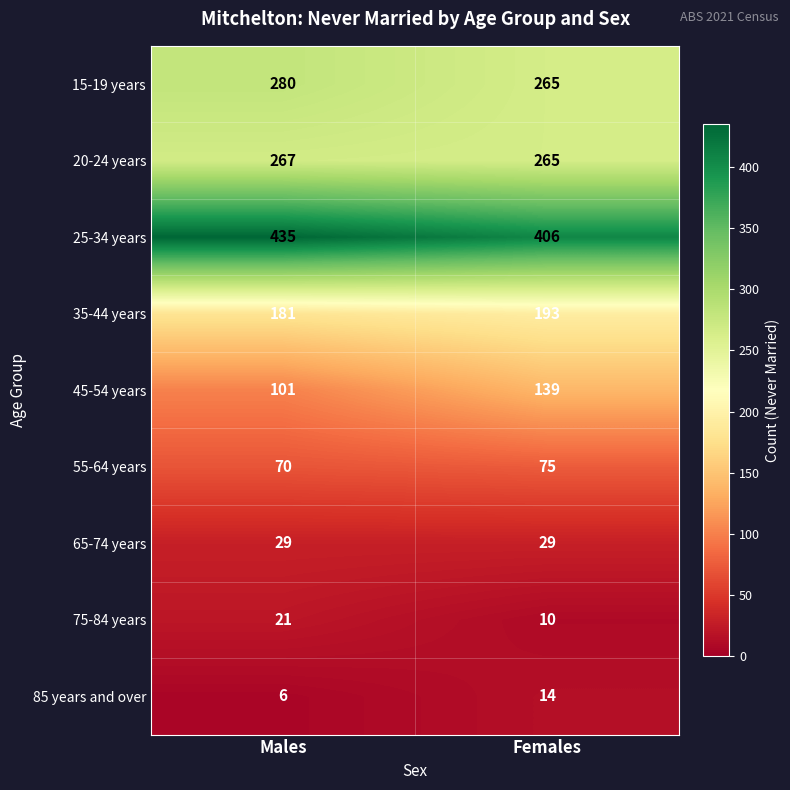

Which series has the largest total across all categories?

25-34 years